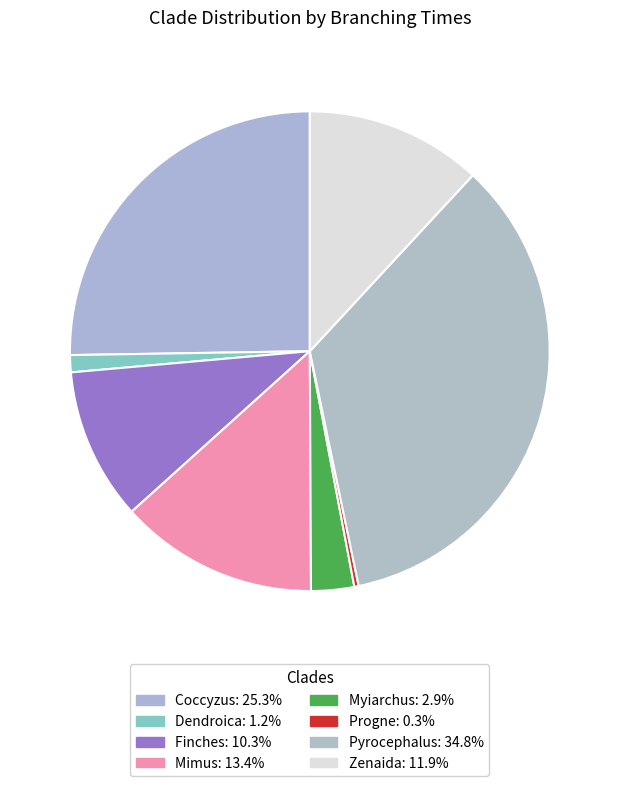

How many segments does this pie chart have?

8